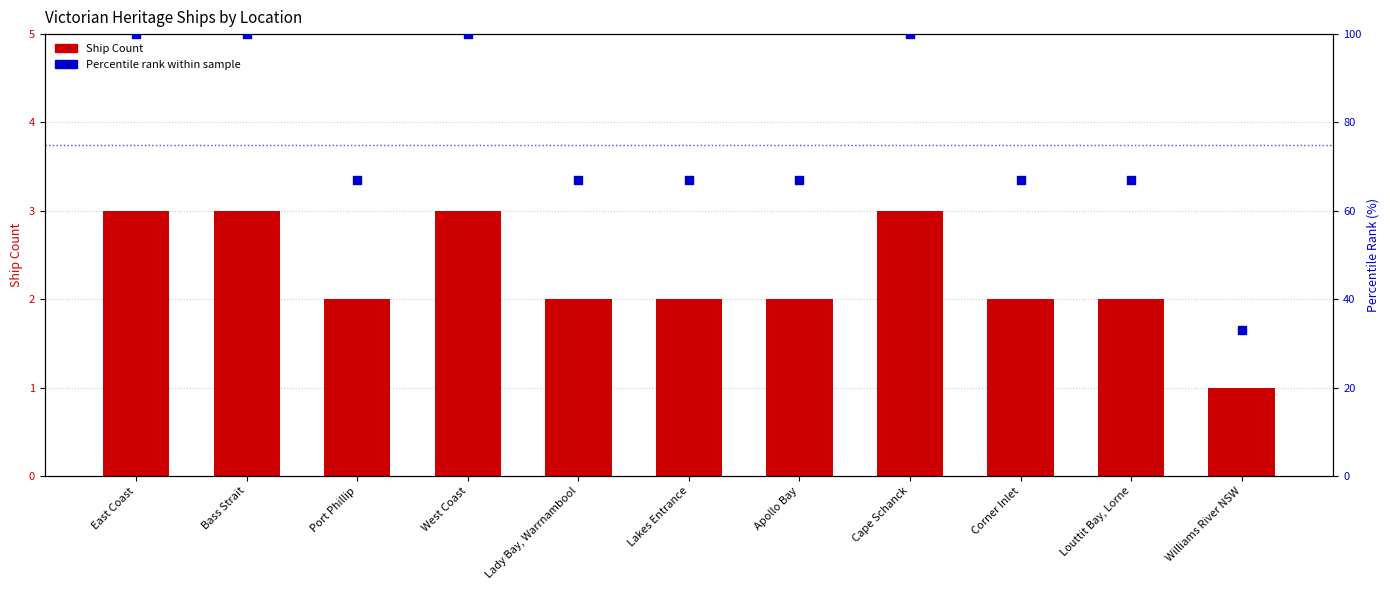

Which series reaches the maximum Y coordinate?

Percentile rank within sample